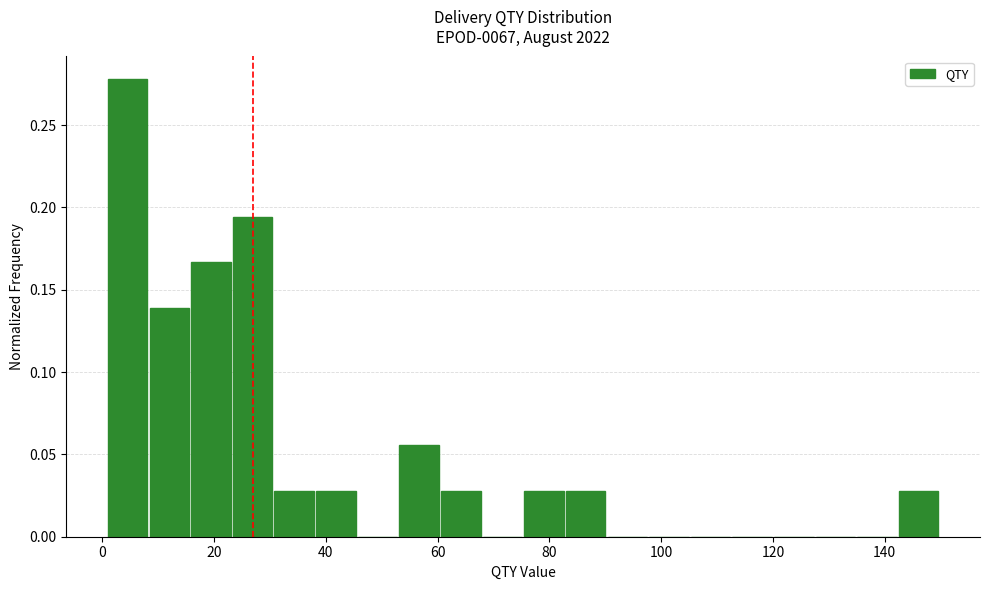

Read against the x-axis, roughly where is the centre of the tallest bar?

4